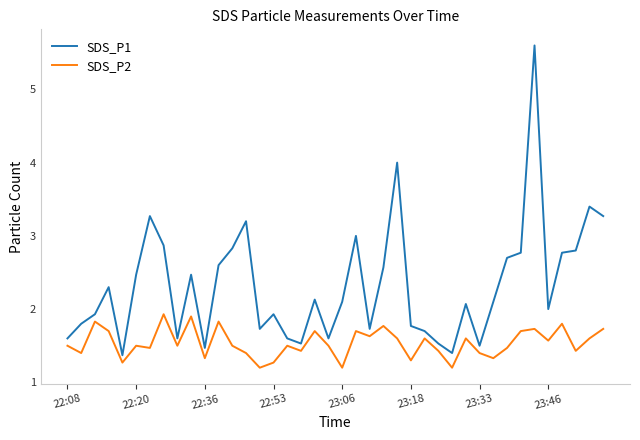

What is the difference between the maximum and minimum values in the SDS_P2 series?

0.7